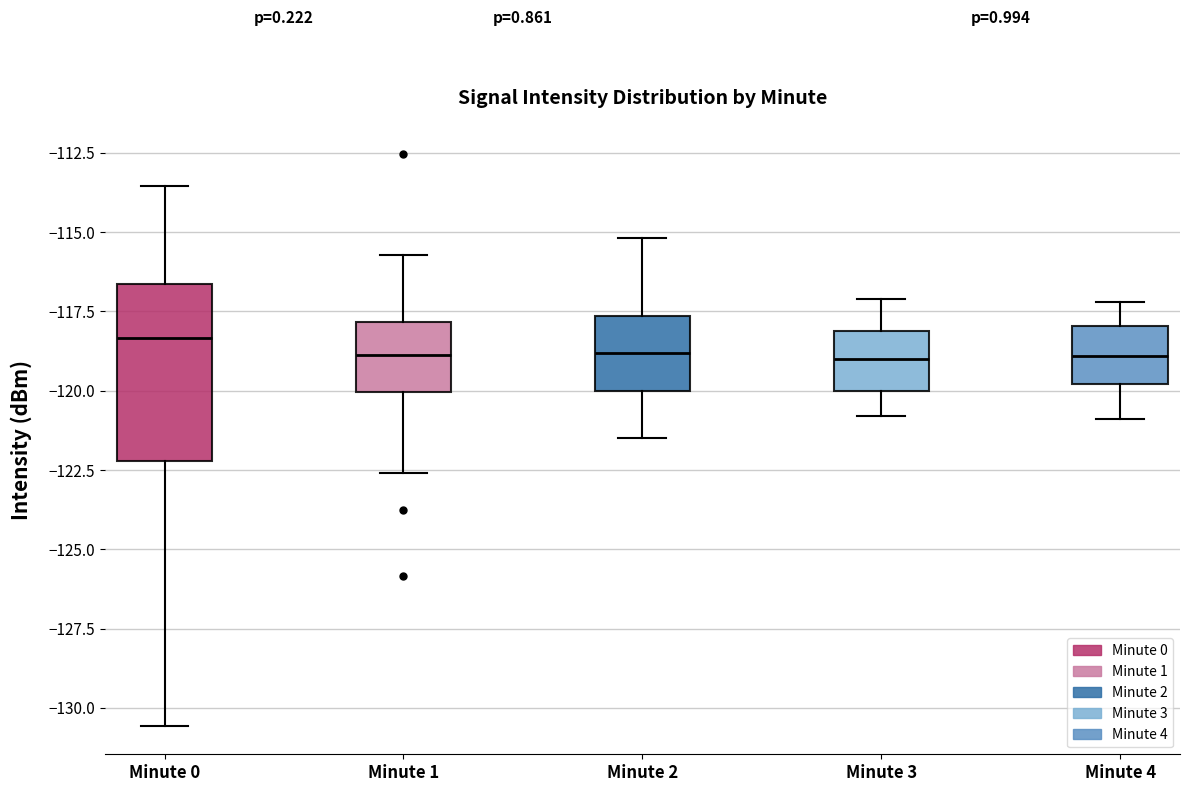

Reading left to right, transcribe this box plot: for each box, give where its median line is, the range the box spans, and where its two whiskers end, as read against the y-axis. The values are not printed on the chart, so give them approximately, as read against the axis.

Minute 0: median -118.5, box -122.0 to -116.5, whiskers -130.5 to -113.5
Minute 1: median -119.0, box -120.0 to -118.0, whiskers -122.5 to -115.5
Minute 2: median -119.0, box -120.0 to -117.5, whiskers -121.5 to -115.0
Minute 3: median -119.0, box -120.0 to -118.0, whiskers -121.0 to -117.0
Minute 4: median -119.0, box -120.0 to -118.0, whiskers -121.0 to -117.0